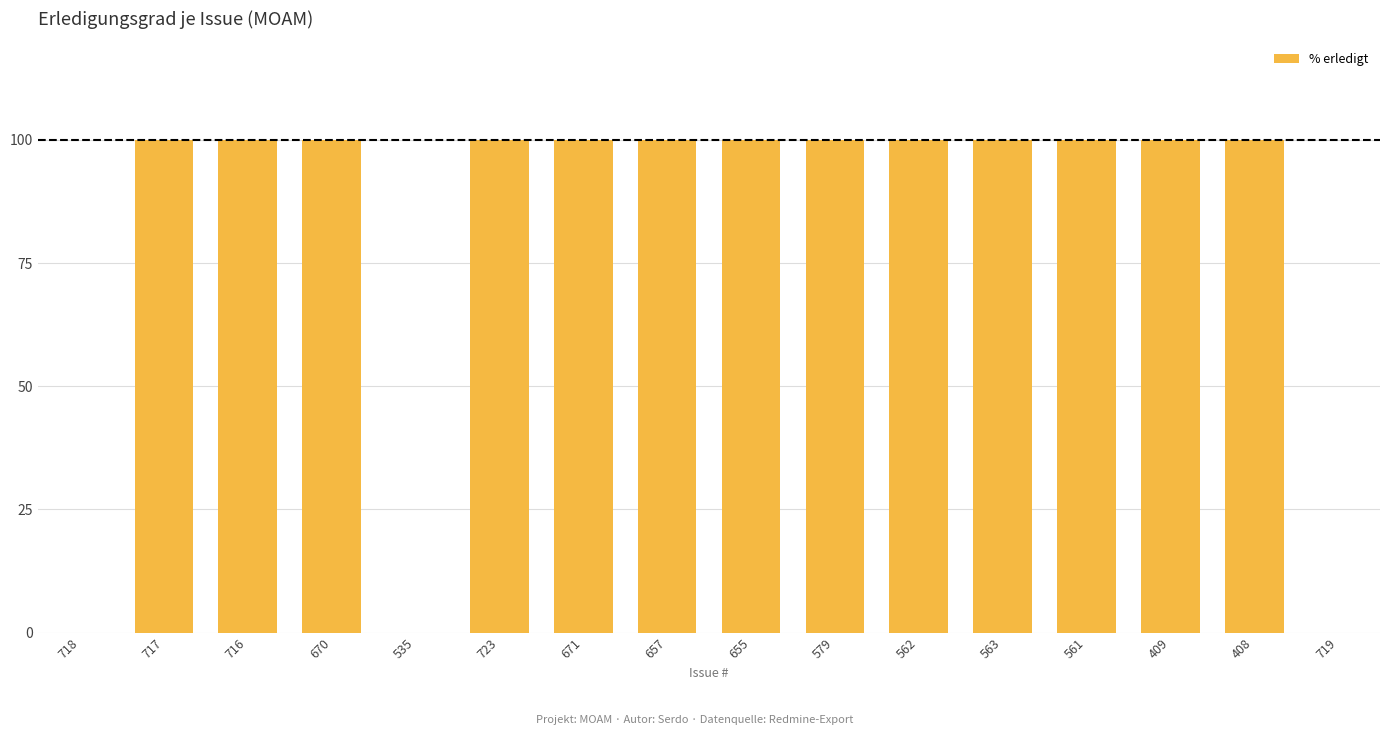

What is the sum of the values at 723 and 409?

200